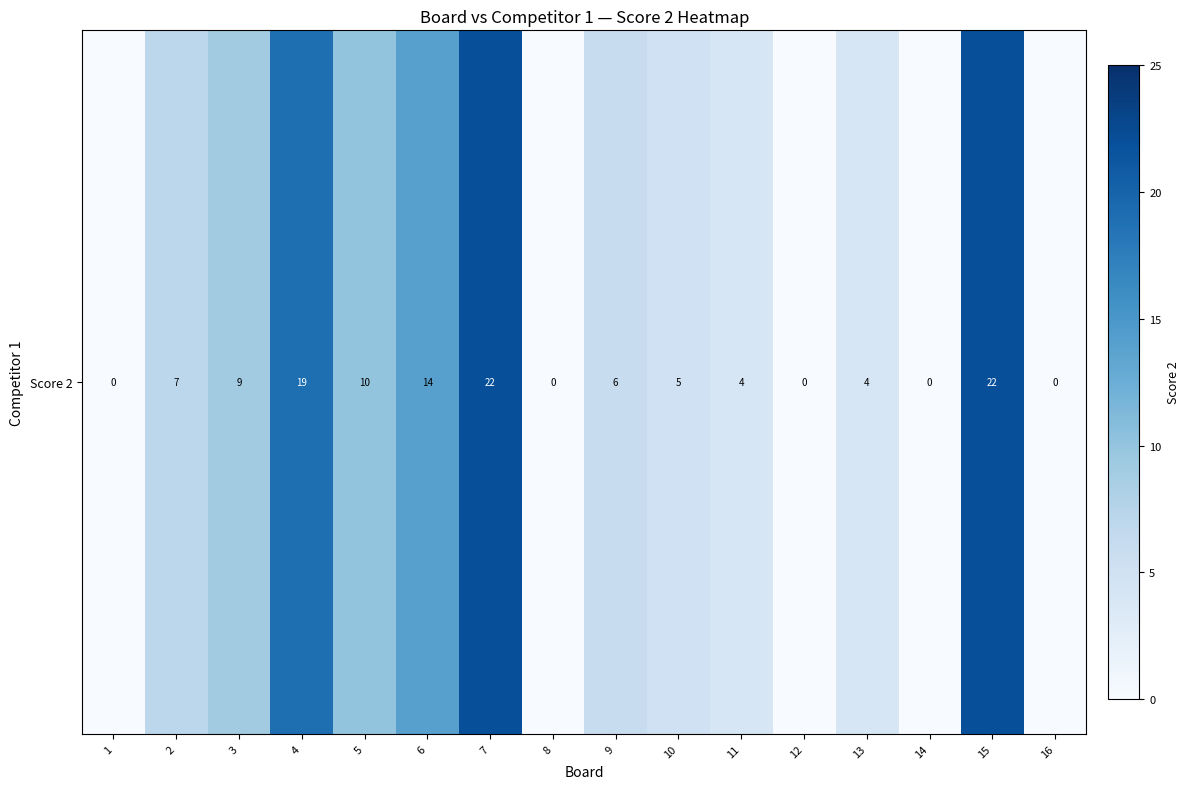

How many values are between 0 and 14?

13